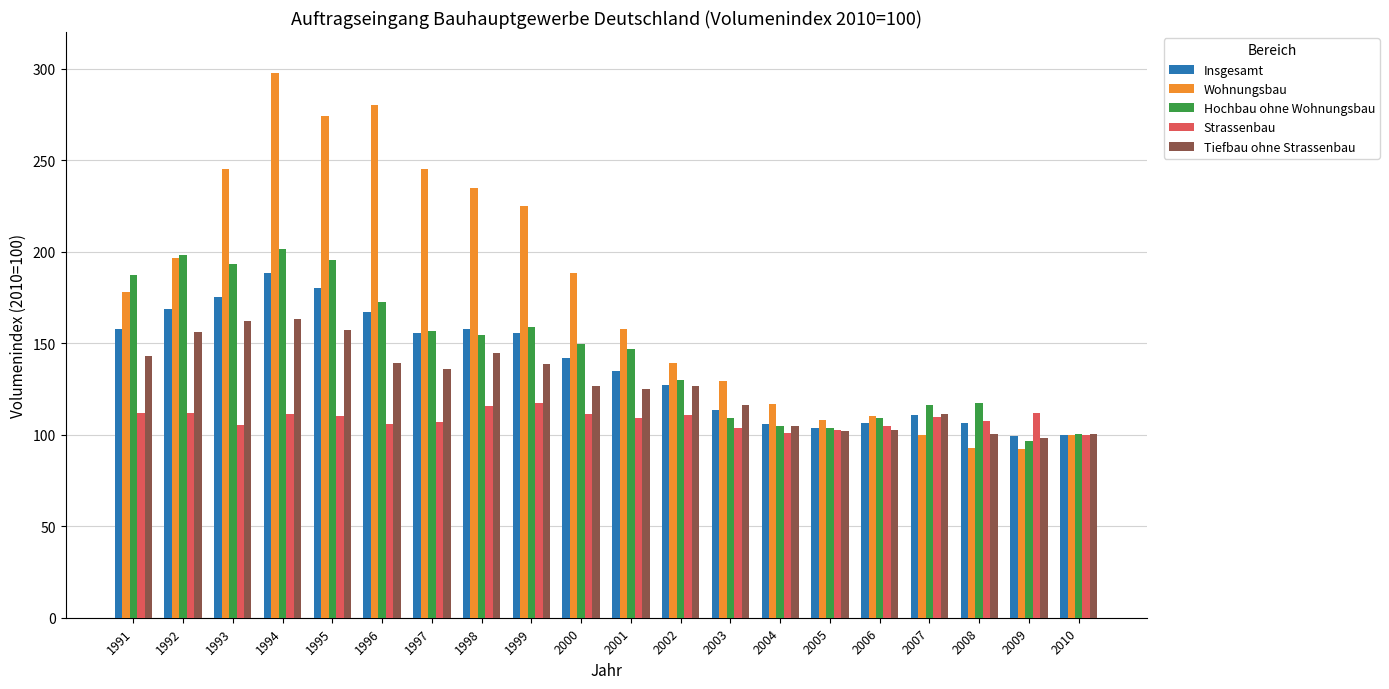

Are the bars horizontal?

No